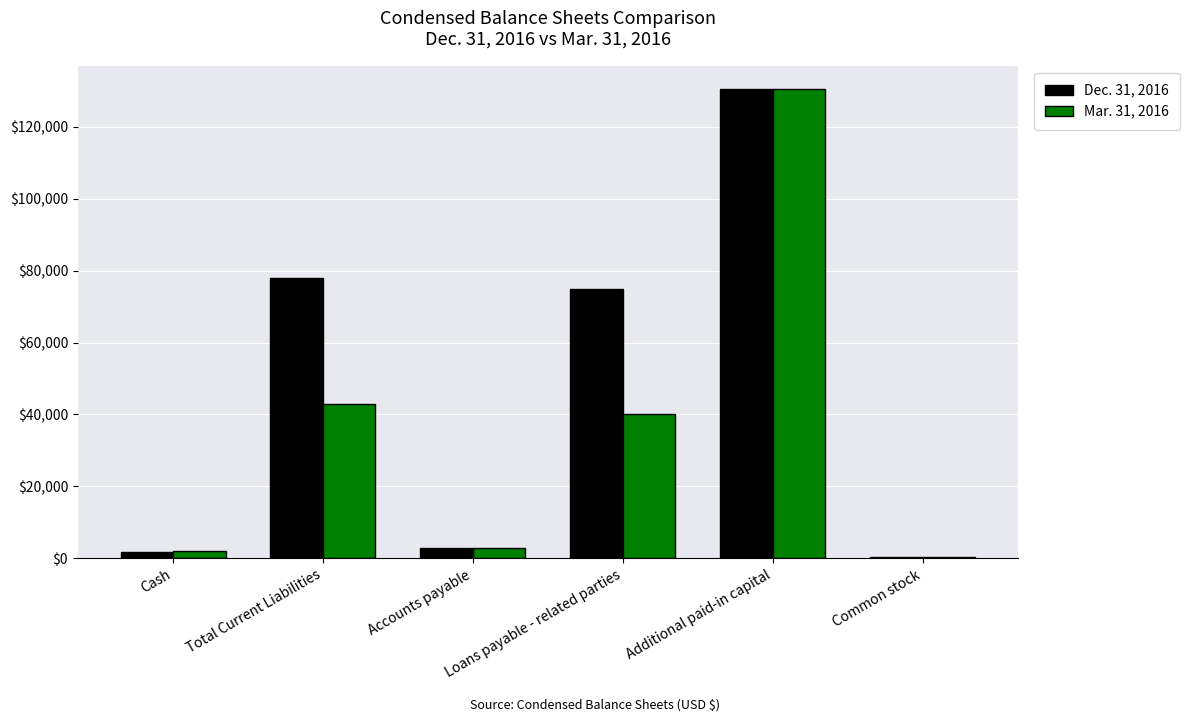

What is the label of the 6th bar from the left?

Common stock